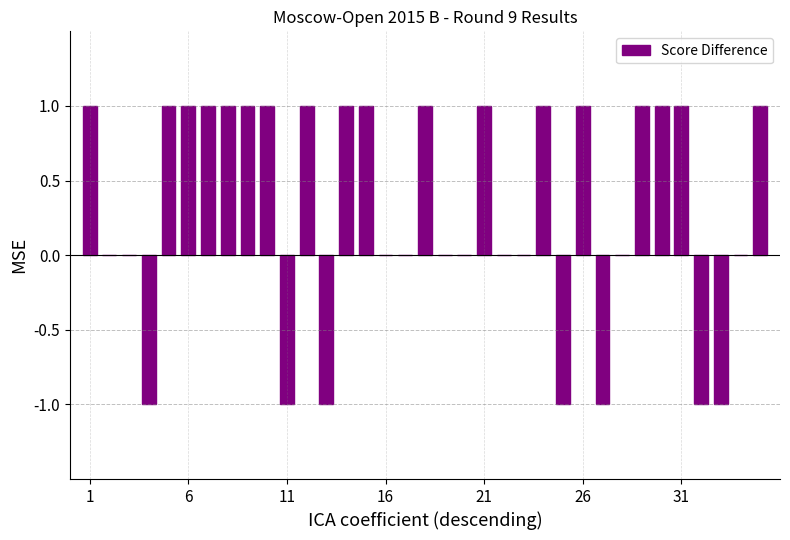

What is the sum of all values?

11